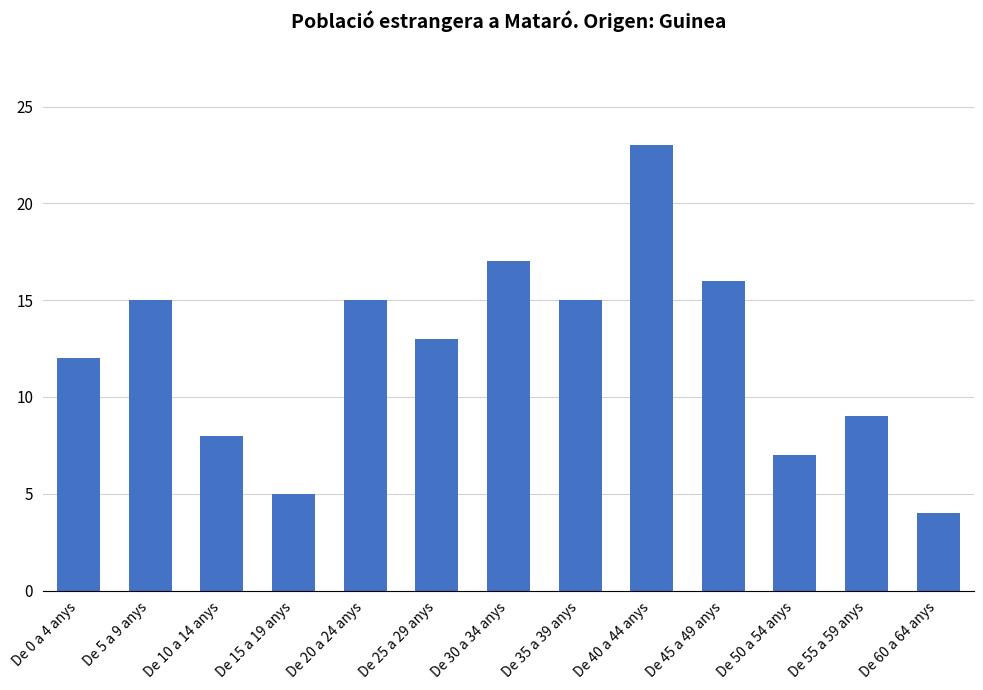

What is the sum of all values?

159